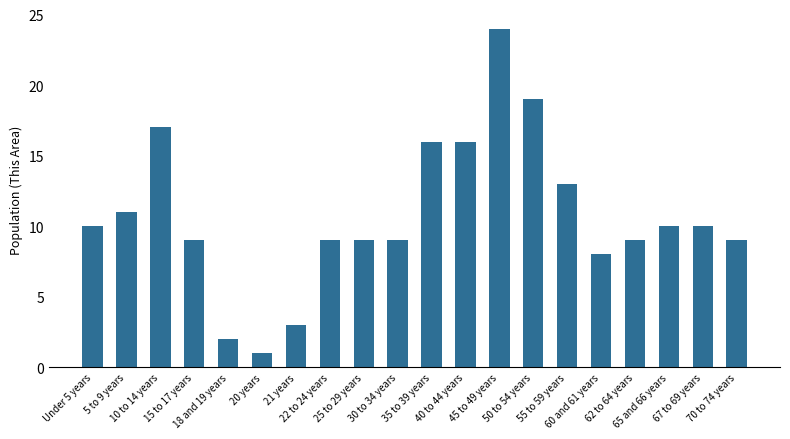

What position from the right is 10 to 14 years?

18